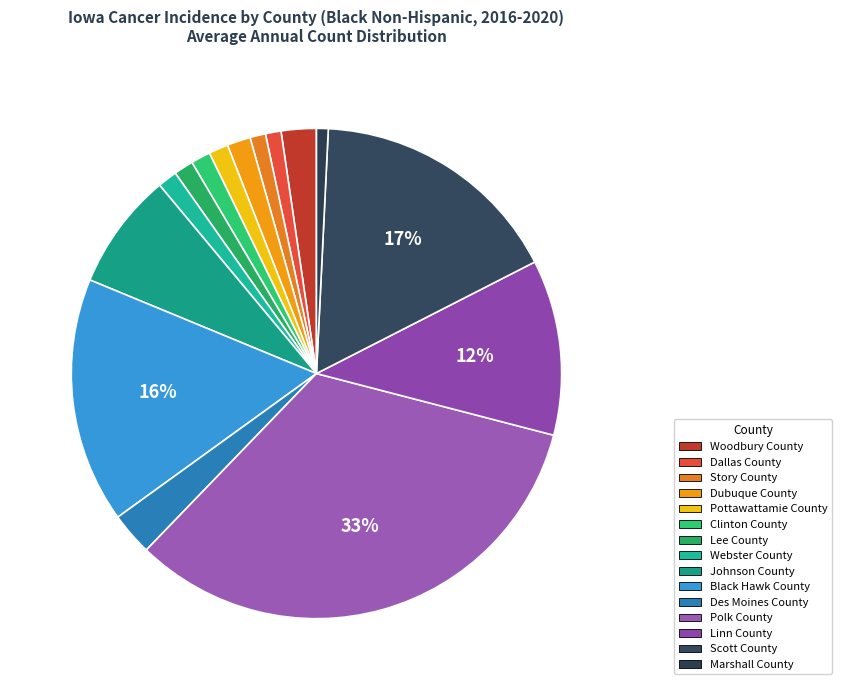

How many segments does this pie chart have?

15